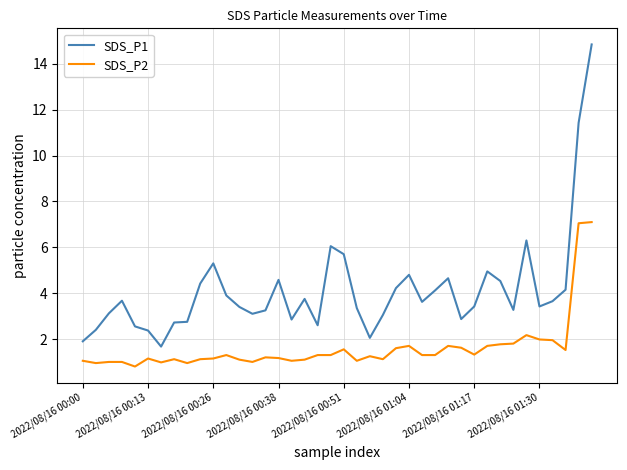

Which series has the widest spread of values?

SDS_P1